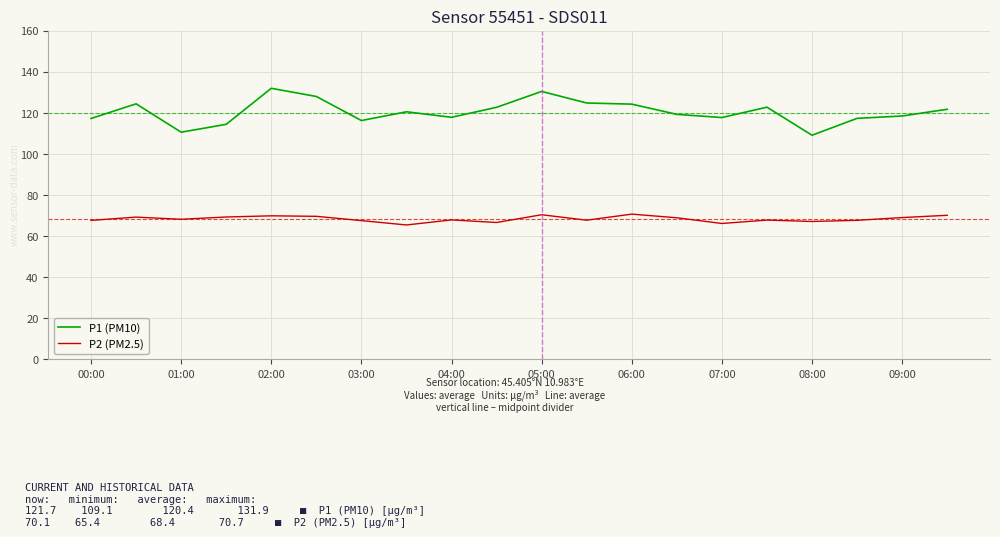

List the series in order of their peak value, lowest first.

P2 (PM2.5), P1 (PM10)